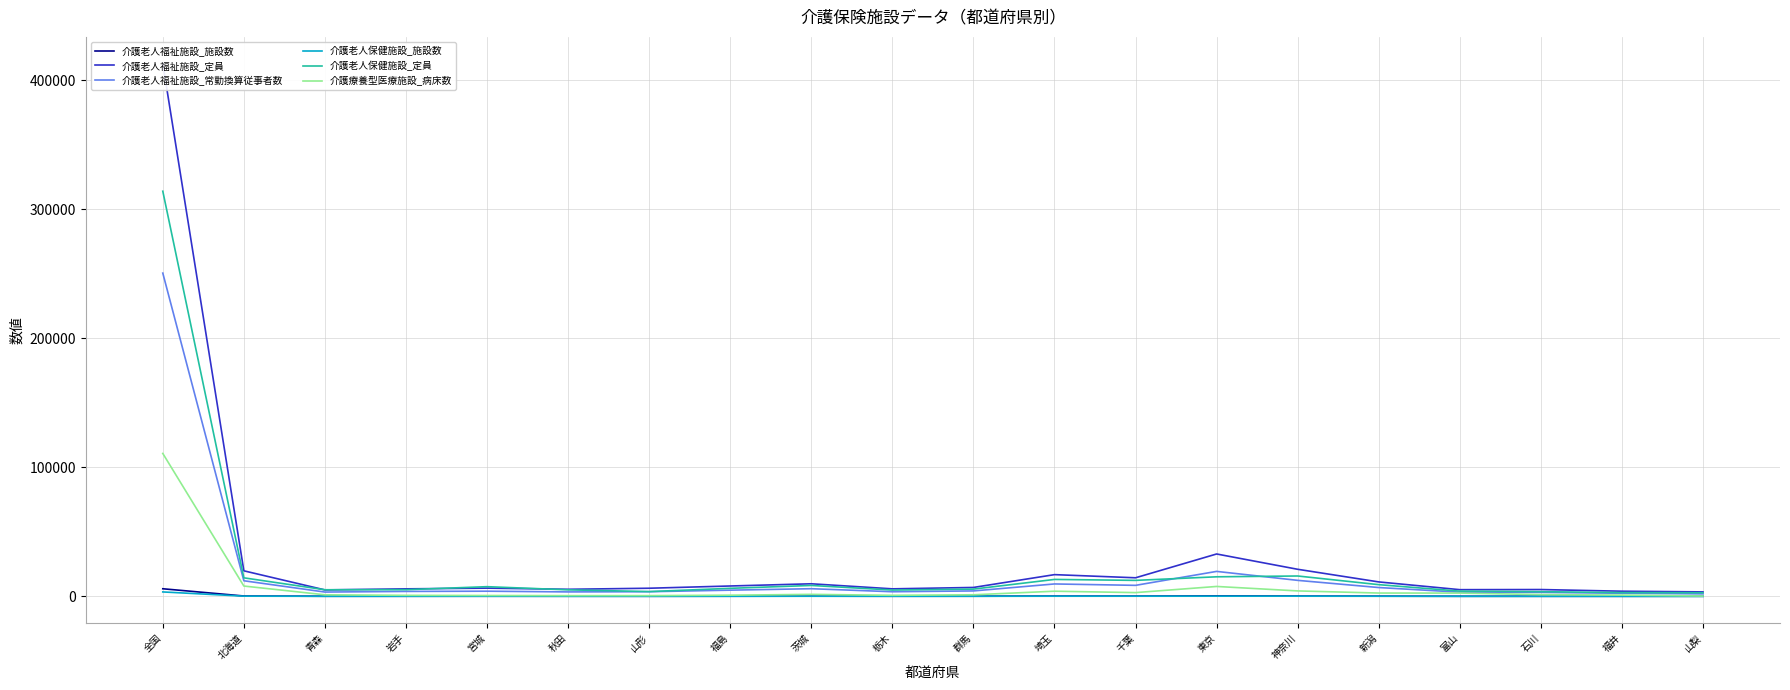

Read the 介護老人保健施設_定員 value at 埼玉.

13120